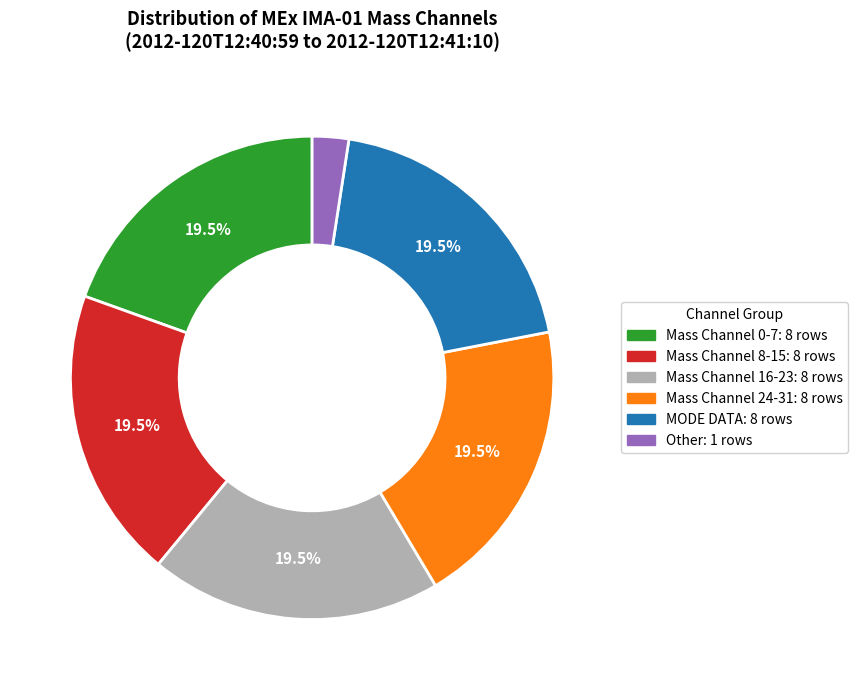

Does any single category account for the majority?

No